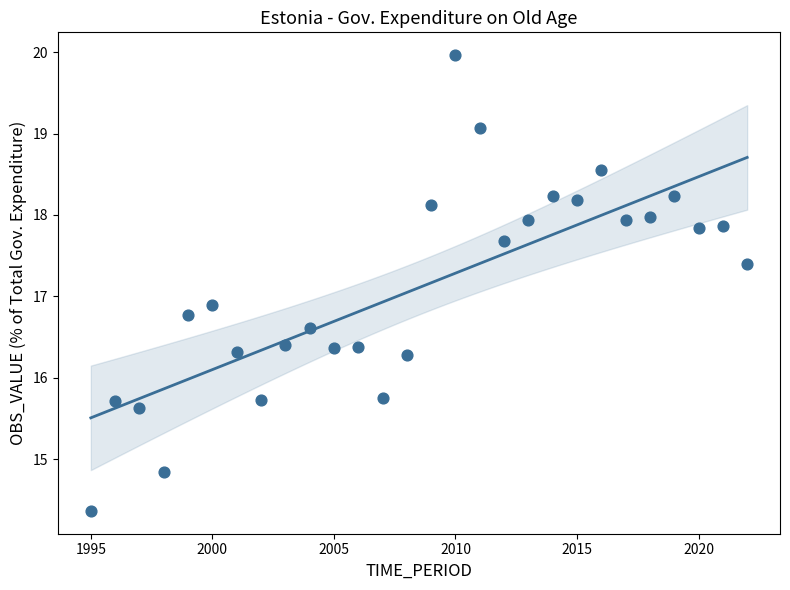

What Y value in the scatter plot is closest to 17?

16.9